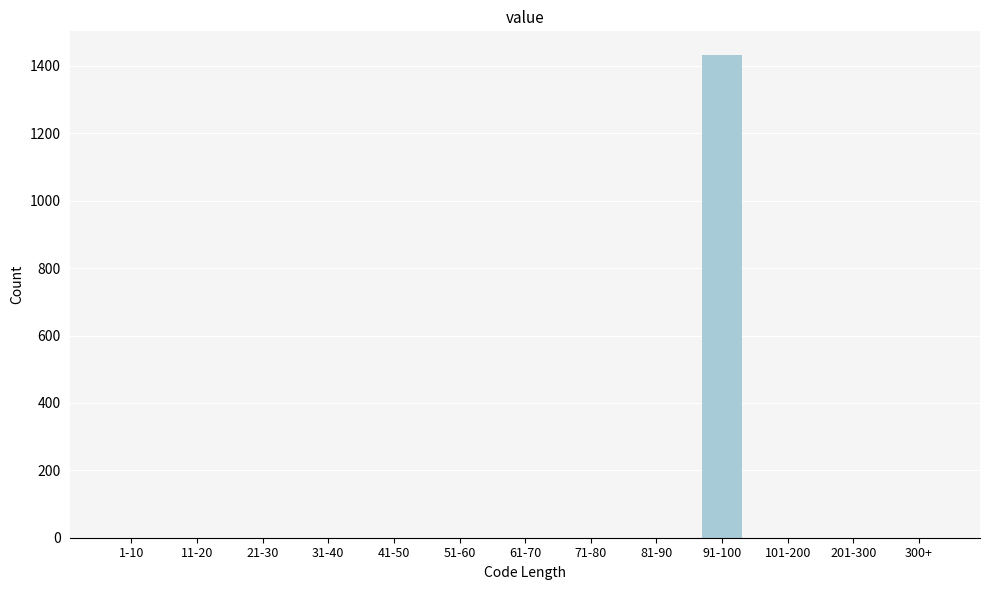

Reading right to left, what are all the values shown in this chart?

300+=0	201-300=0	101-200=0	91-100=1431	81-90=0	71-80=0	61-70=0	51-60=0	41-50=0	31-40=0	21-30=0	11-20=0	1-10=0